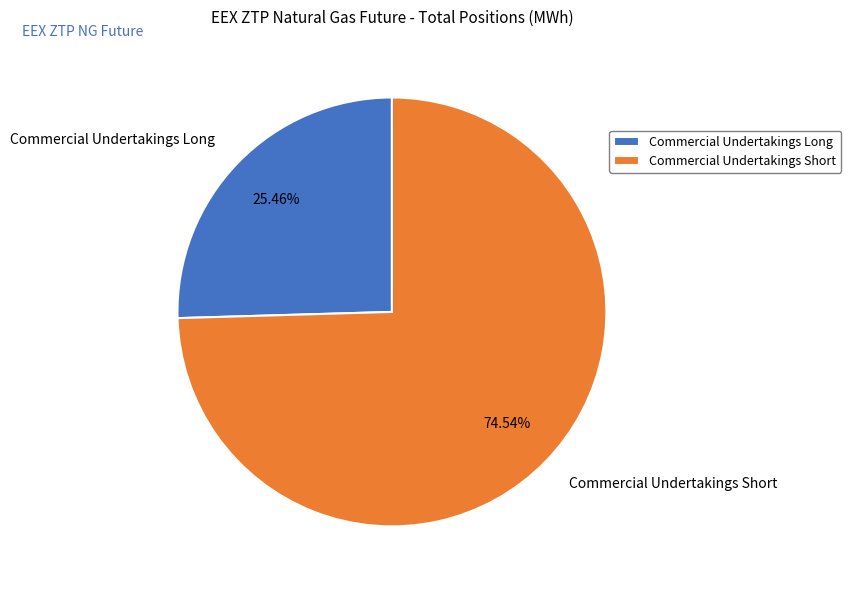

Count the number of slices in the pie.

2